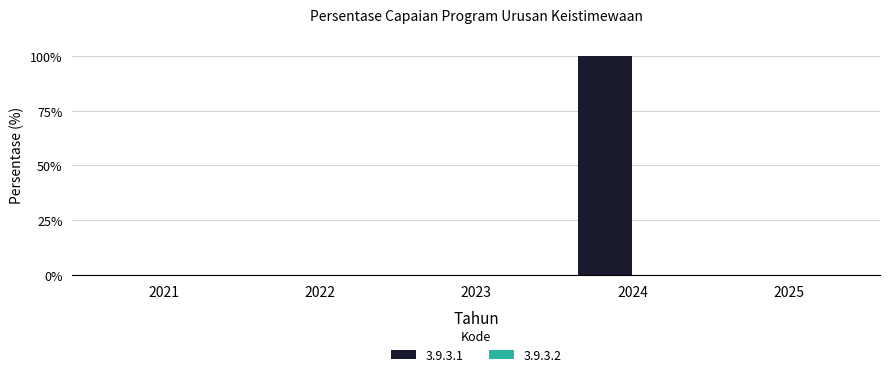

Are the bars horizontal?

No